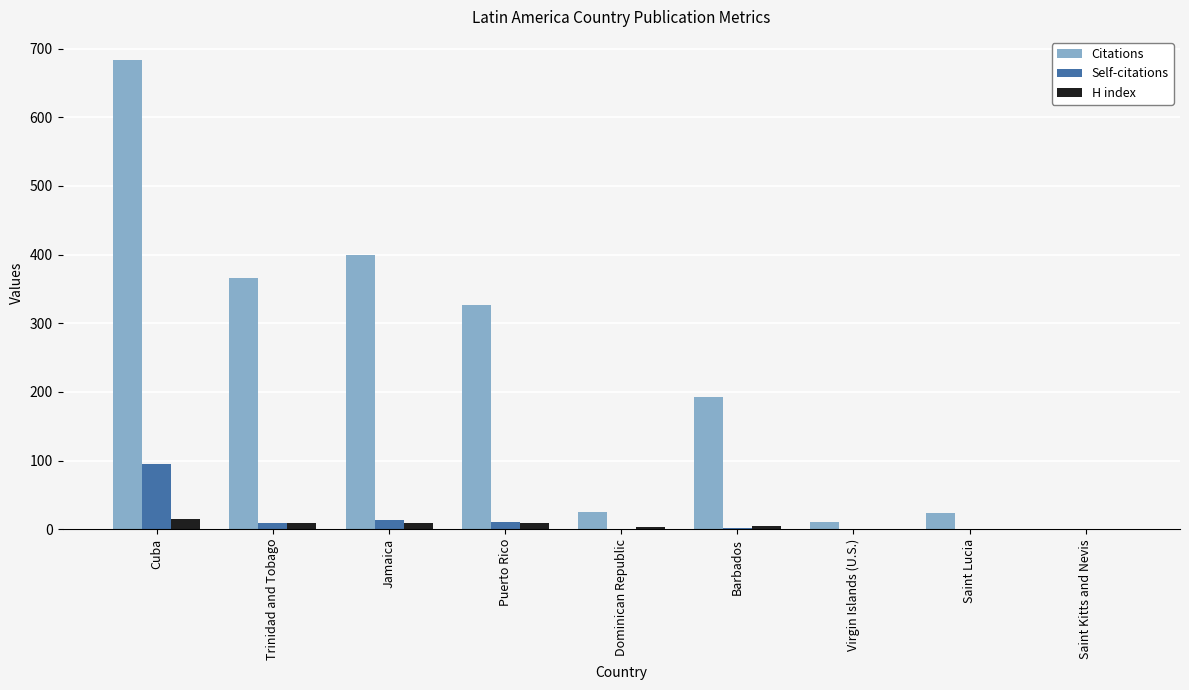

Which category has the highest value in the H index series?

Cuba